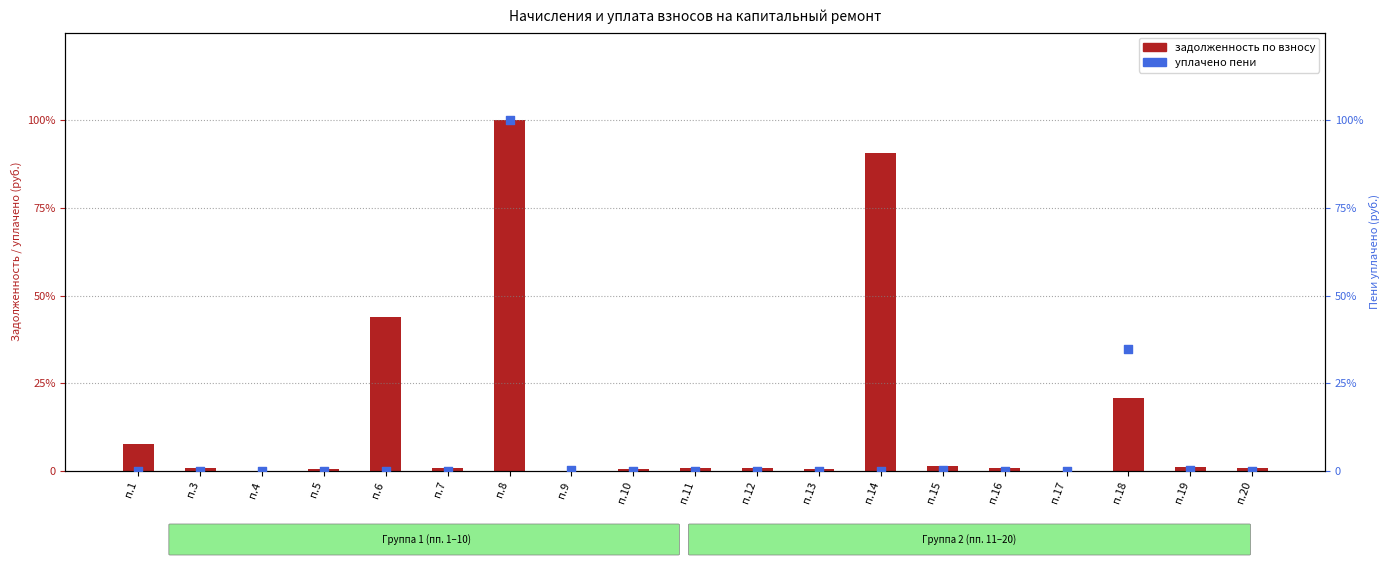

Is the value of задолженность по взносу at п.7 greater than the value of уплачено пени at п.5?

Yes